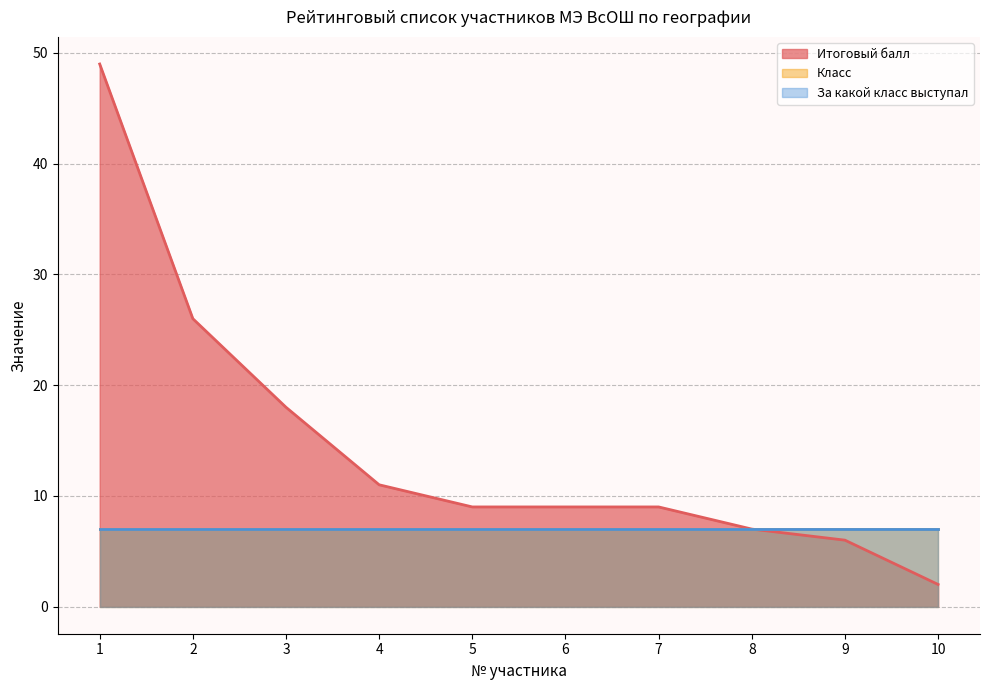

At how many categories does at least one series exceed 17?

3